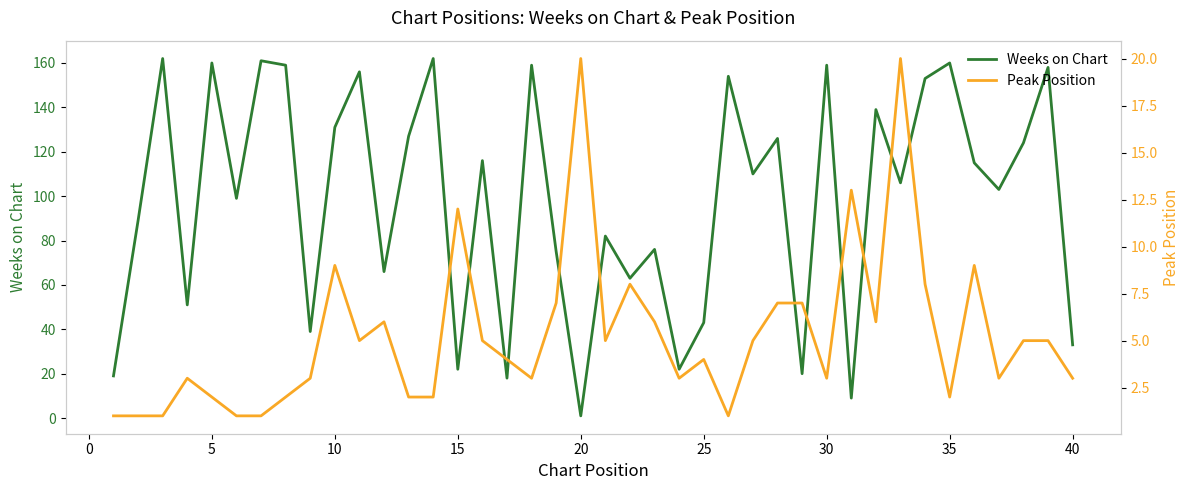

In Peak Position, how many points are lower than both neighbors (excluding endpoints)?

9